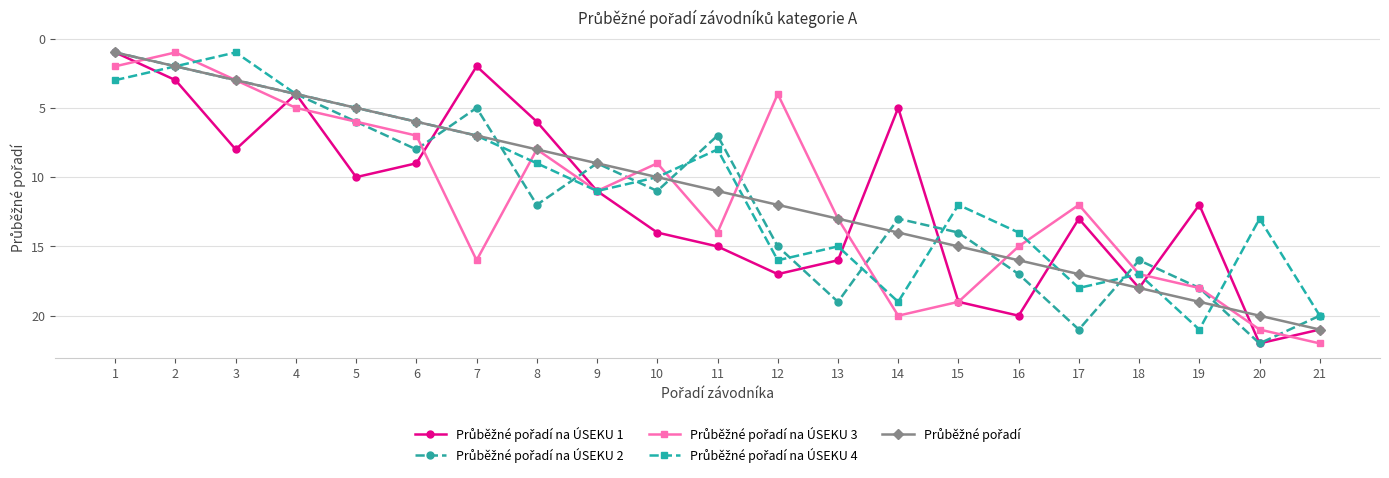

True or false: Průběžné pořadí na ÚSEKU 1 has a value of 2 at 7.

True